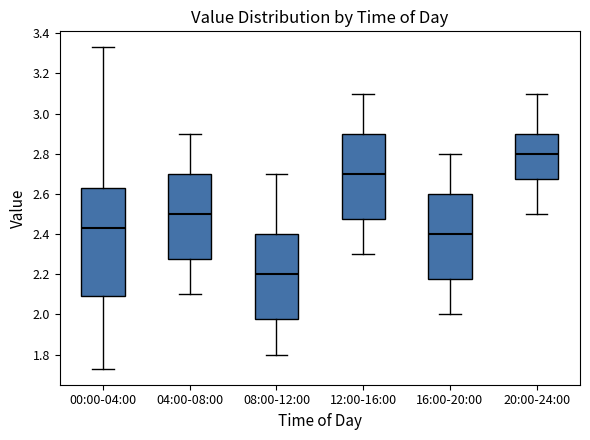

Reading left to right, read every box against the y-axis: the position of its median line, the range the box covers, and the ends of its whiskers. The values are not printed on the chart, so give them approximately, as read against the axis.

00:00-04:00: median 2.44, box 2.10 to 2.64, whiskers 1.74 to 3.34
04:00-08:00: median 2.50, box 2.28 to 2.70, whiskers 2.10 to 2.90
08:00-12:00: median 2.20, box 1.98 to 2.40, whiskers 1.80 to 2.70
12:00-16:00: median 2.70, box 2.48 to 2.90, whiskers 2.30 to 3.10
16:00-20:00: median 2.40, box 2.18 to 2.60, whiskers 2.00 to 2.80
20:00-24:00: median 2.80, box 2.68 to 2.90, whiskers 2.50 to 3.10